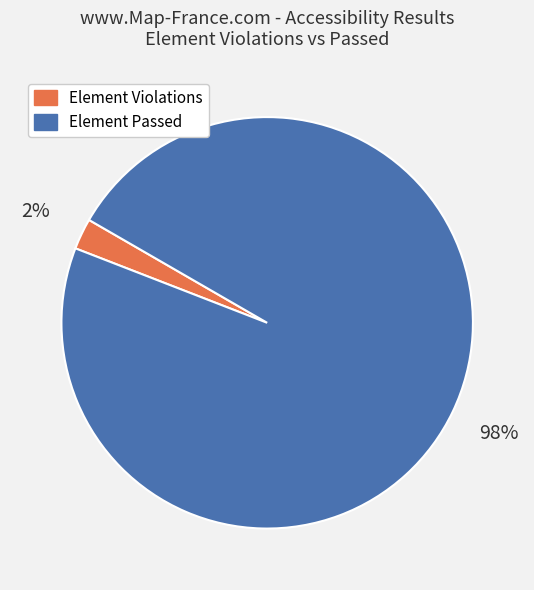

Is there any slice that represents more than half of the pie?

Yes